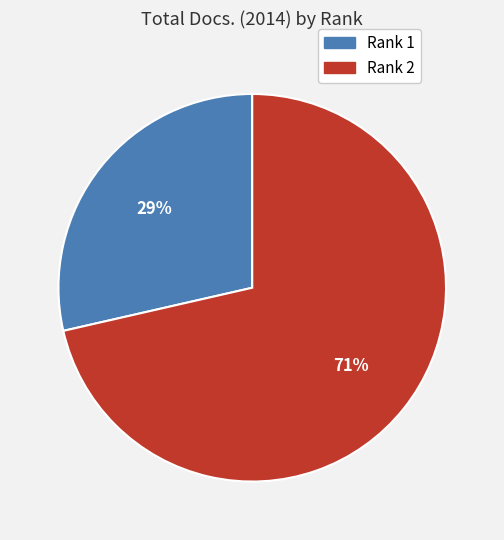

What is the majority slice?

Rank 2